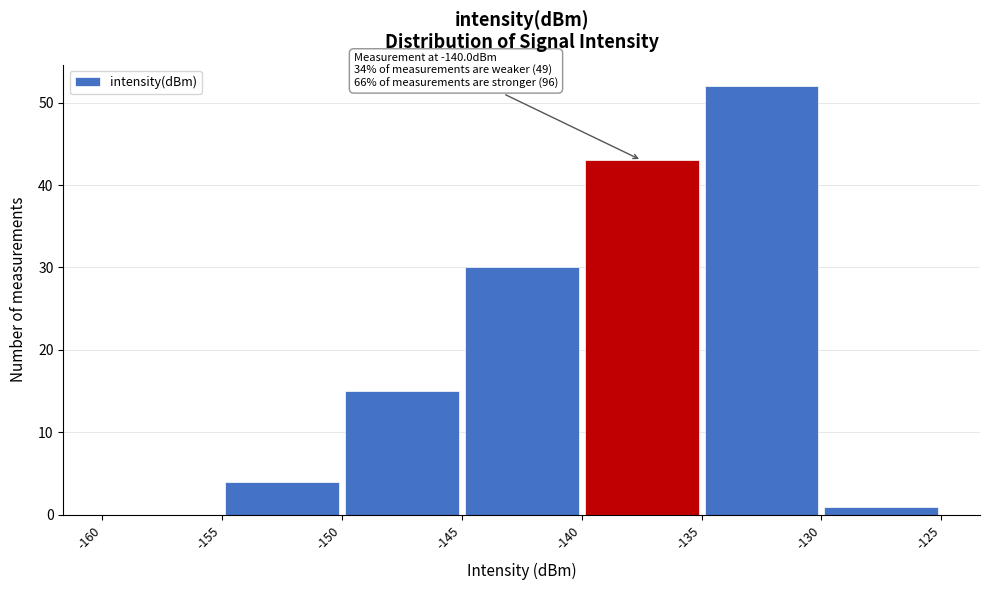

Which range on the x-axis has the tallest bar?

-135 to -130